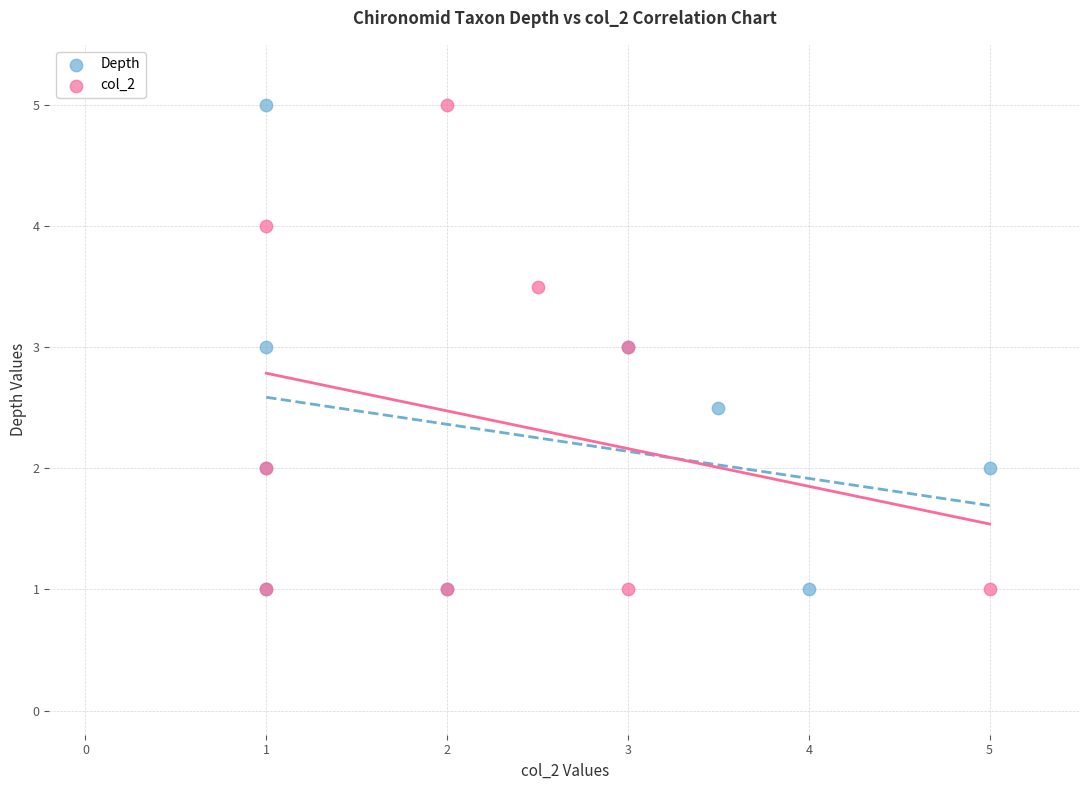

What are all the series names shown in the legend?

Depth, col_2